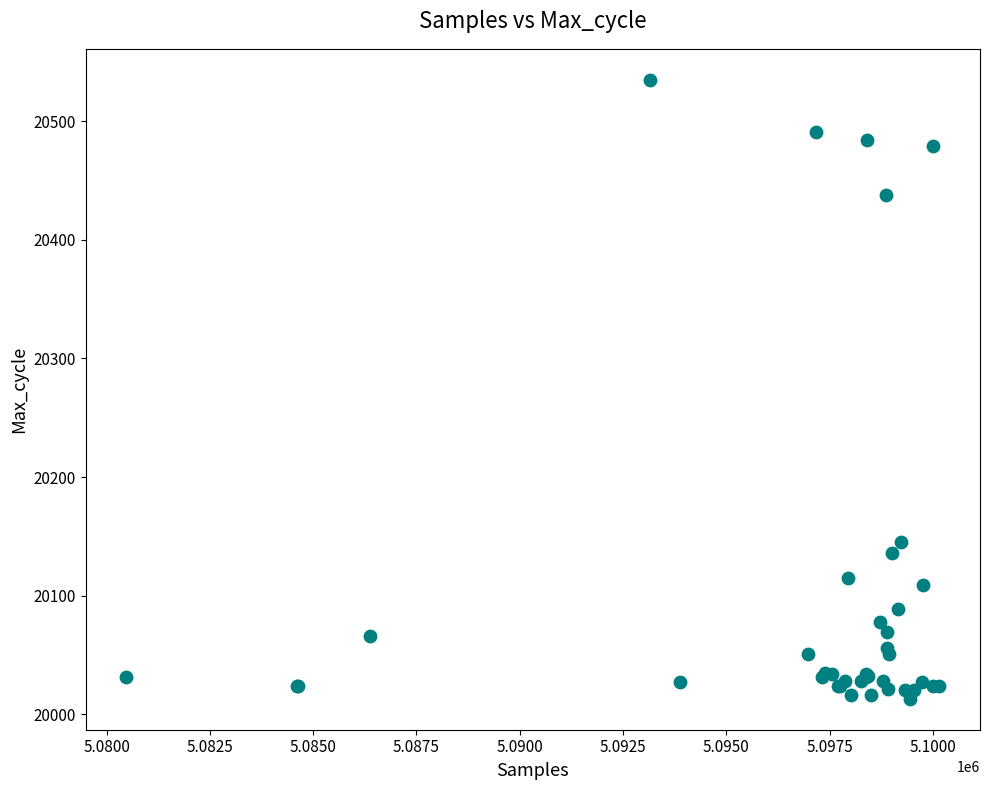

What Y value in the scatter plot is closest to 20274?

20145